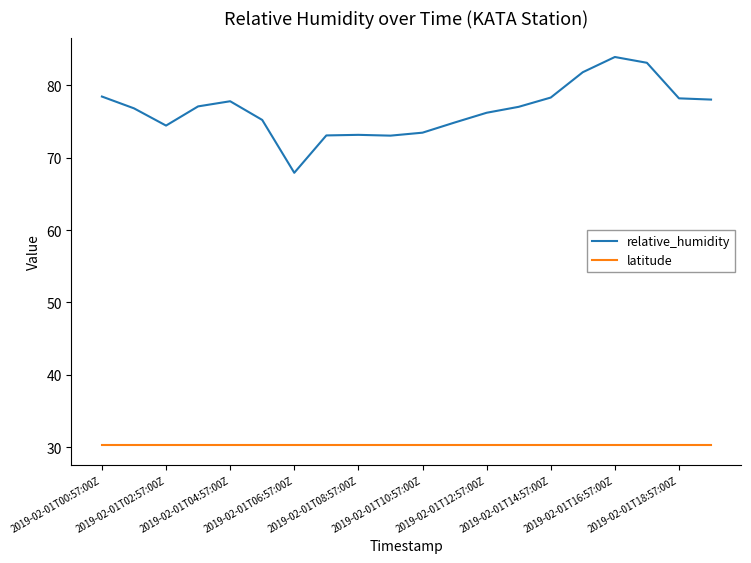

What are all the series names shown in the legend?

relative_humidity, latitude